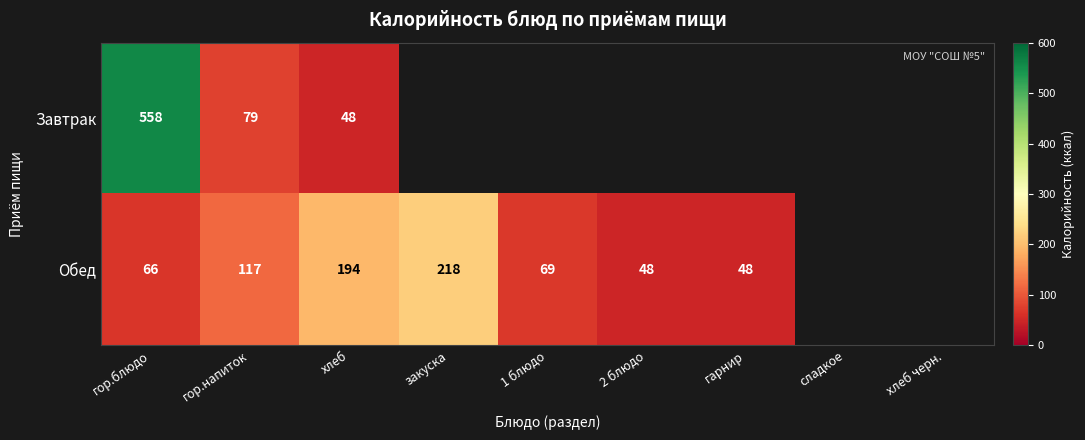

The value of Обед at хлеб is 194. True or false?

True